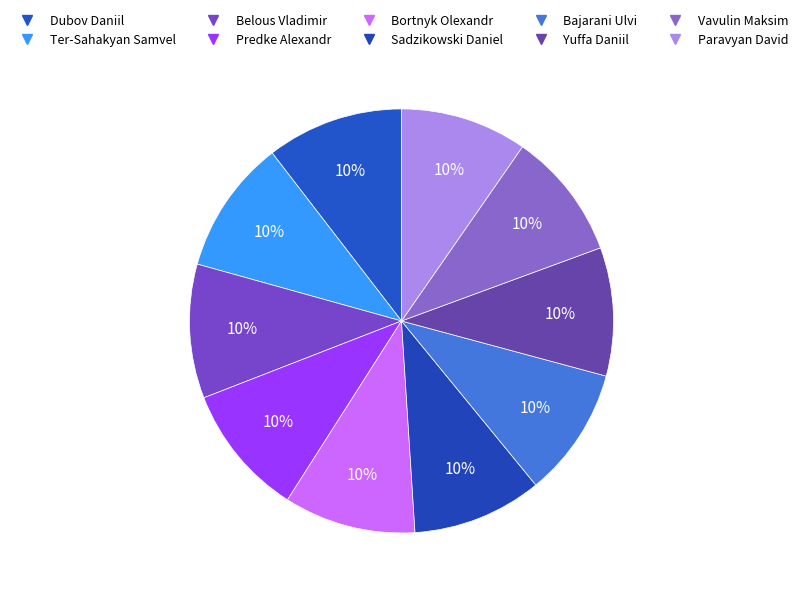

How many segments does this pie chart have?

10